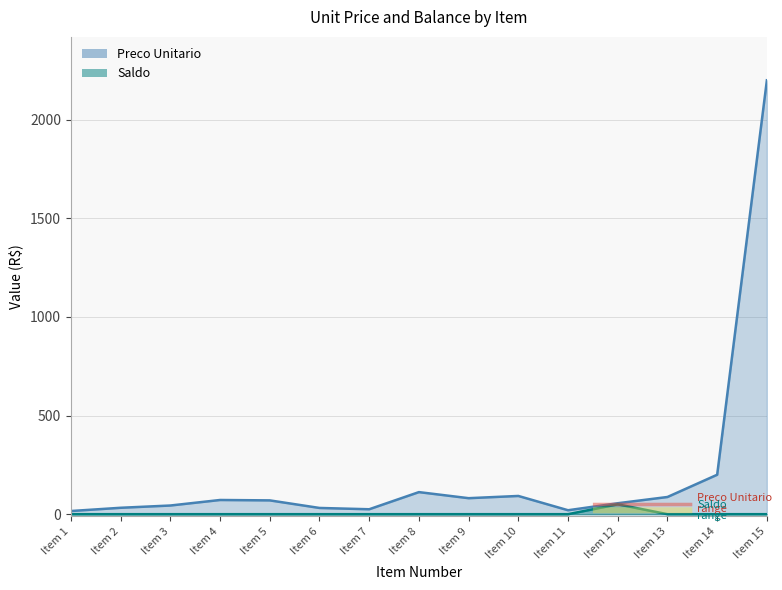

Which has a higher value, Item 11 or Item 12?

Item 12